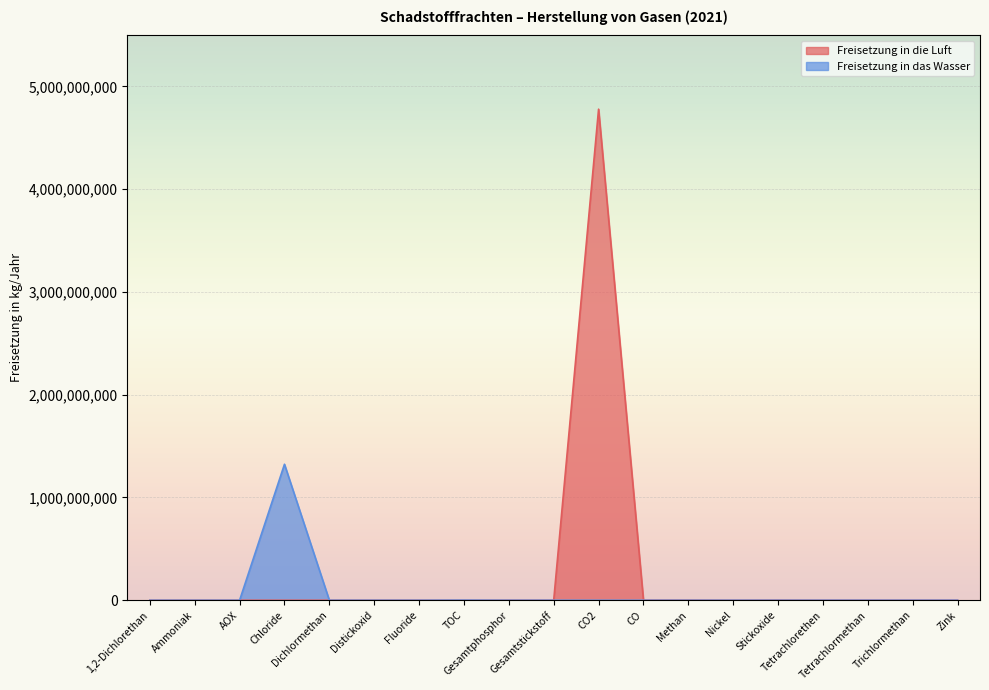

Reading left to right, what are all the values shown in this chart?

Freisetzung in die Luft: 2760	412000	0	0	0	139300	0	0	0	0	4778000000	809000	934000	0	849000	0	205	0	0
Freisetzung in das Wasser: 75	0	18800	1323340000	49	0	3220	1060000	13200	116800	0	0	0	121	0	20	0	101	1921